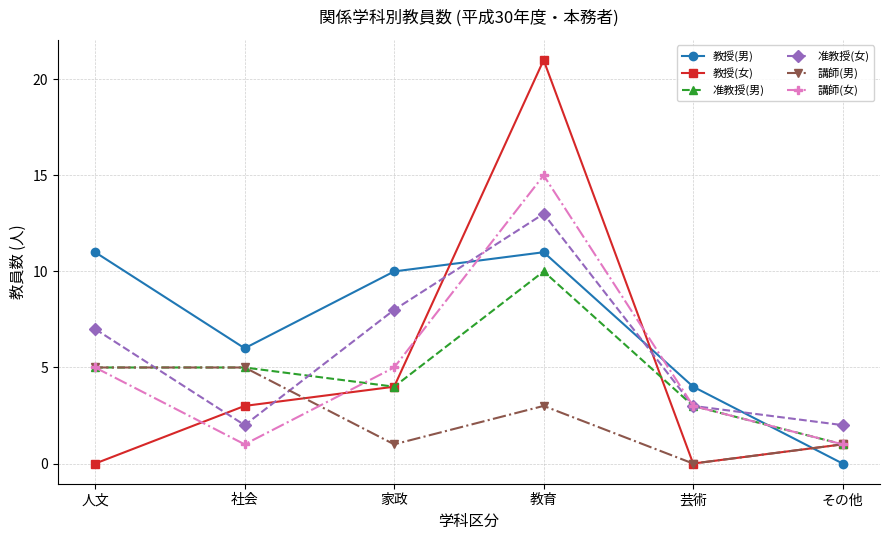

Reading left to right, what are all the values shown in this chart?

教授(男): 11	6	10	11	4	0
教授(女): 0	3	4	21	0	1
准教授(男): 5	5	4	10	3	1
准教授(女): 7	2	8	13	3	2
講師(男): 5	5	1	3	0	1
講師(女): 5	1	5	15	3	1